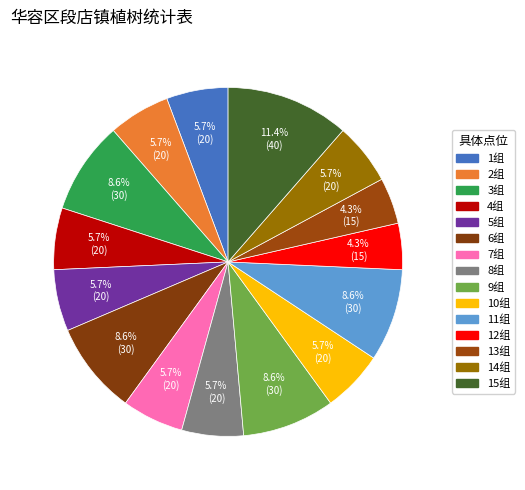

Count the number of slices in the pie.

15